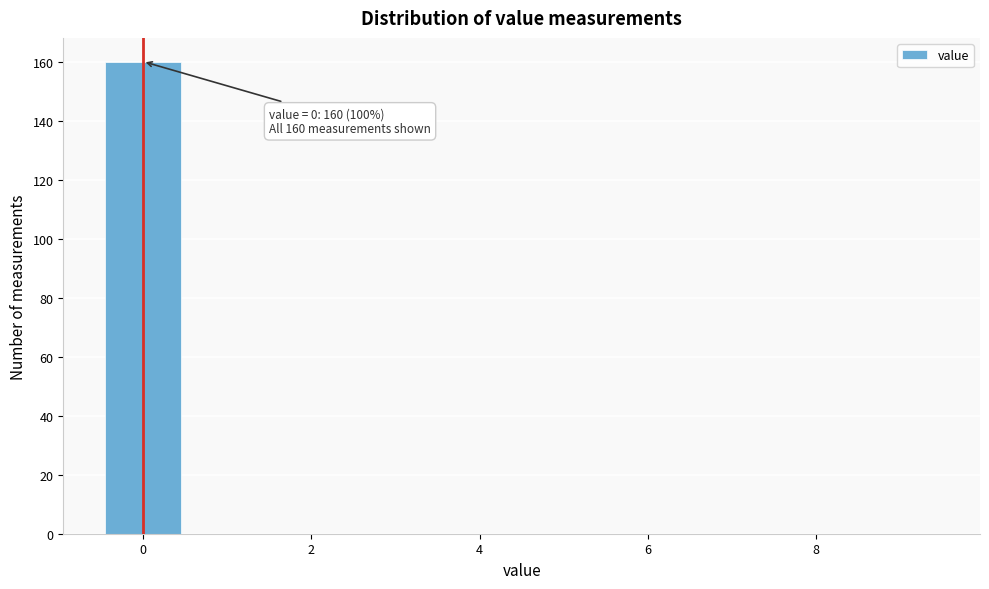

Over which range of the x-axis is the bar tallest?

-0.5 to 0.5